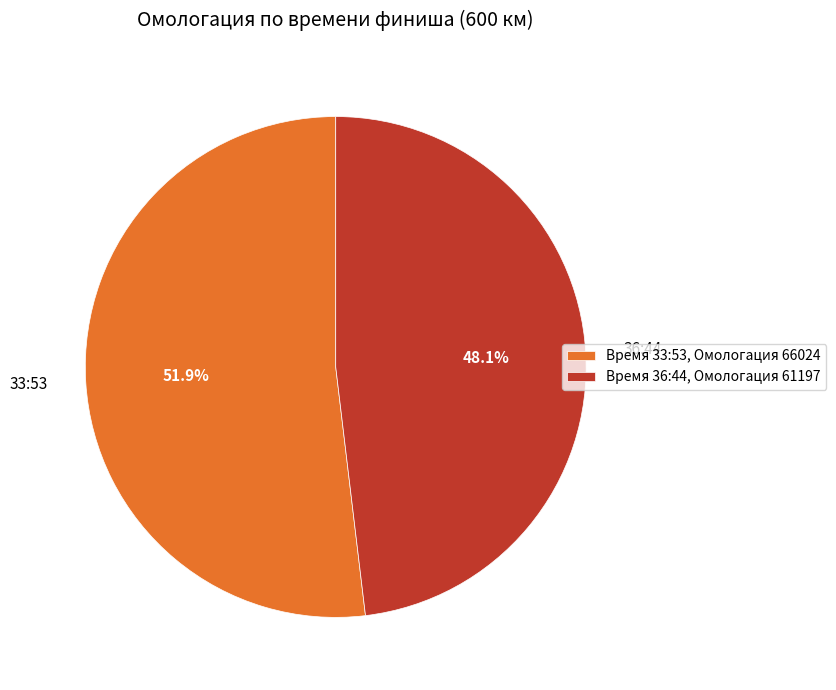

To the nearest percent, what is the combined percentage of 36:44 and 33:53?

100%